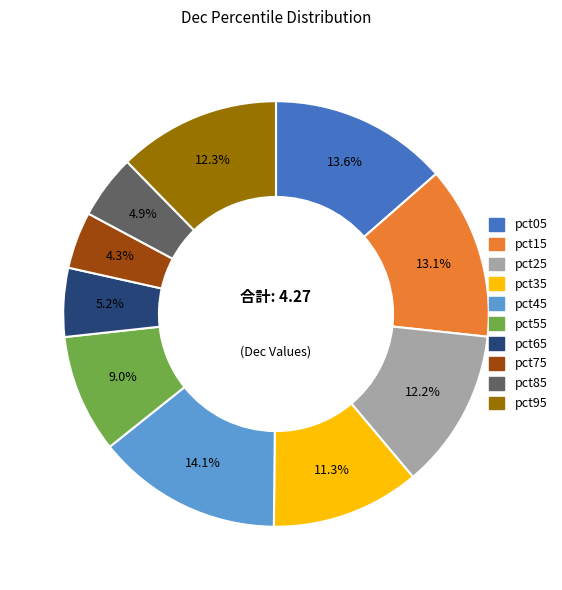

Is pct55 the majority of the pie?

No